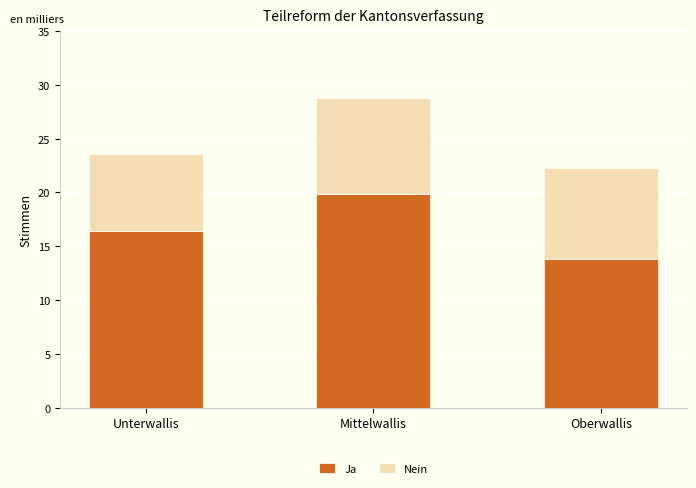

Does the chart contain stacked bars?

Yes